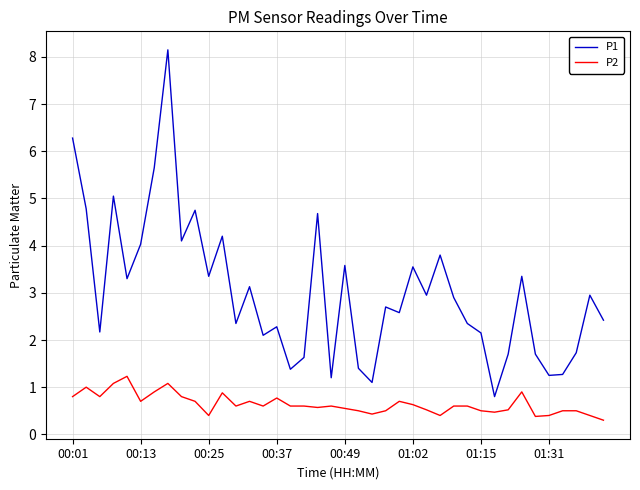

Which series has the largest range (max minus min)?

P1